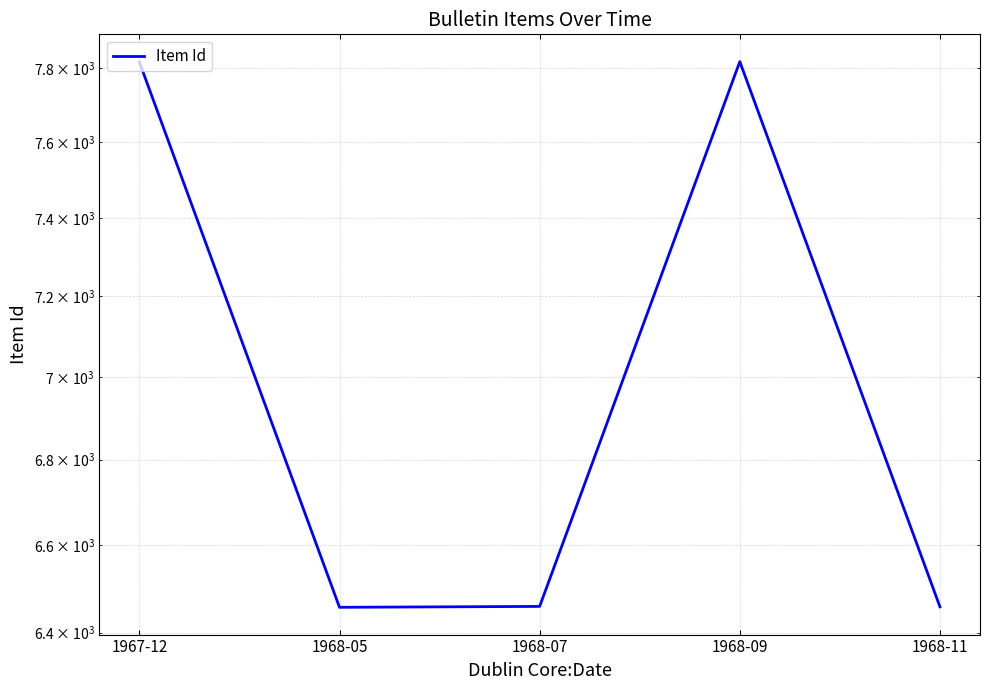

Reading left to right, what are all the values shown in this chart?

1967-12=7816	1968-05=6457	1968-07=6459	1968-09=7817	1968-11=6458